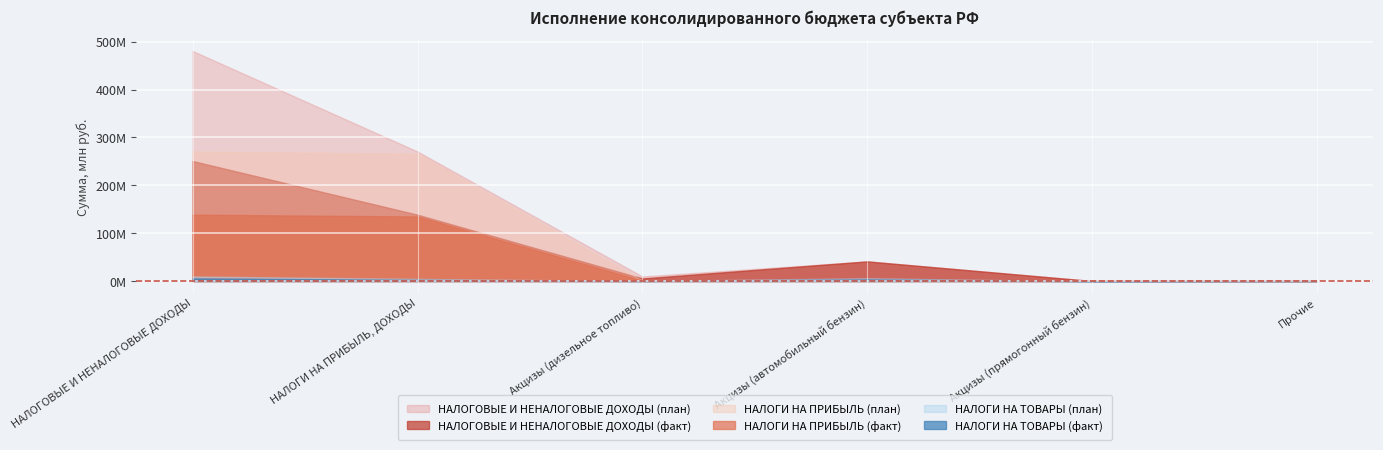

What is the difference between the maximum and minimum values in the НАЛОГОВЫЕ И НЕНАЛОГОВЫЕ ДОХОДЫ (план) series?

480729230.0